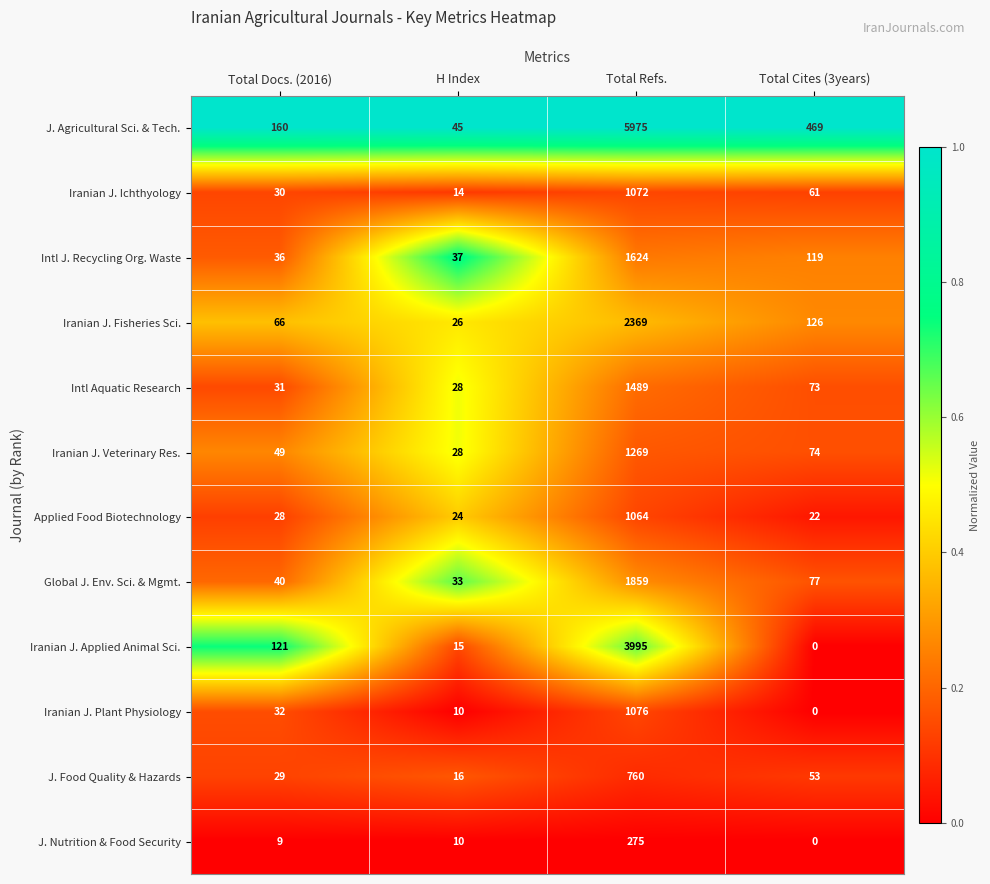

List the series in order of their peak value, lowest first.

J. Nutrition & Food Security, J. Food Quality & Hazards, Applied Food Biotechnology, Iranian J. Ichthyology, Iranian J. Plant Physiology, Iranian J. Veterinary Res., Intl Aquatic Research, Intl J. Recycling Org. Waste, Global J. Env. Sci. & Mgmt., Iranian J. Fisheries Sci., Iranian J. Applied Animal Sci., J. Agricultural Sci. & Tech.